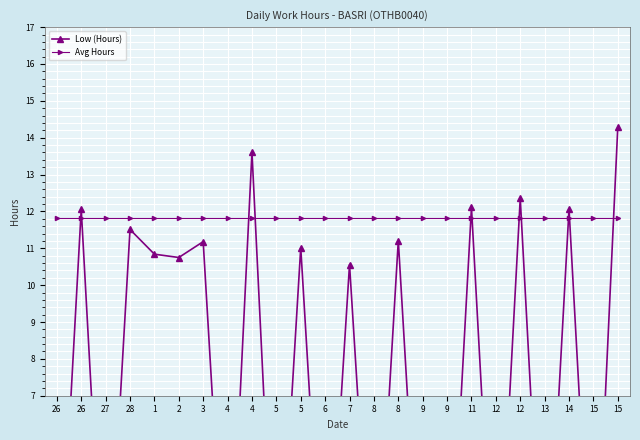

True or false: Avg Hours has more than 2 interior local peaks.

False